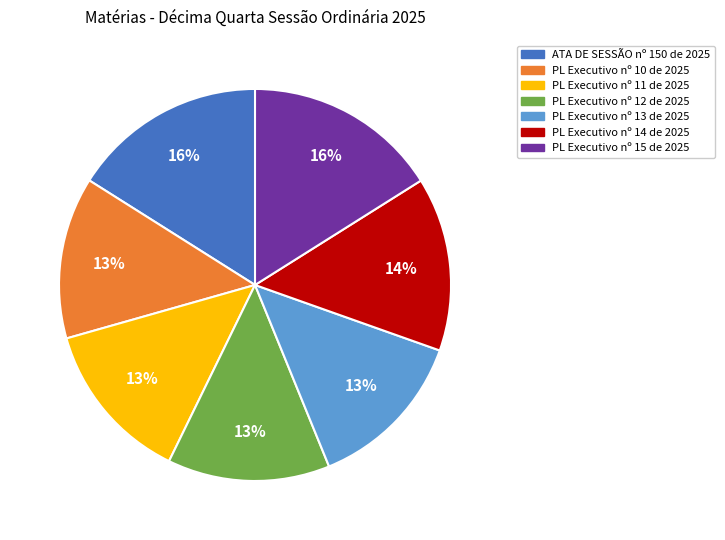

Does any single category account for the majority?

No